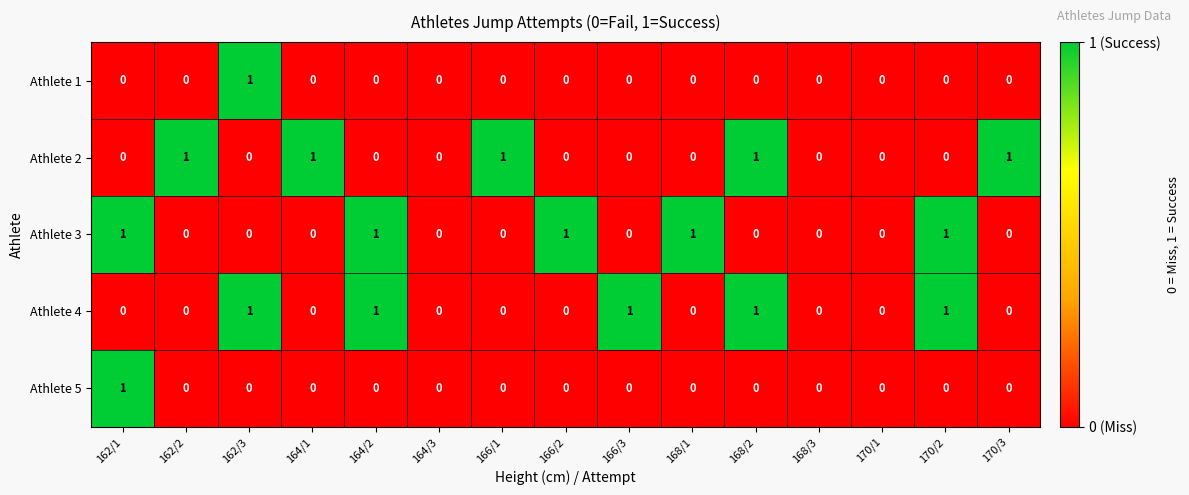

The value of Athlete 5 at 168/2 is 0. True or false?

True